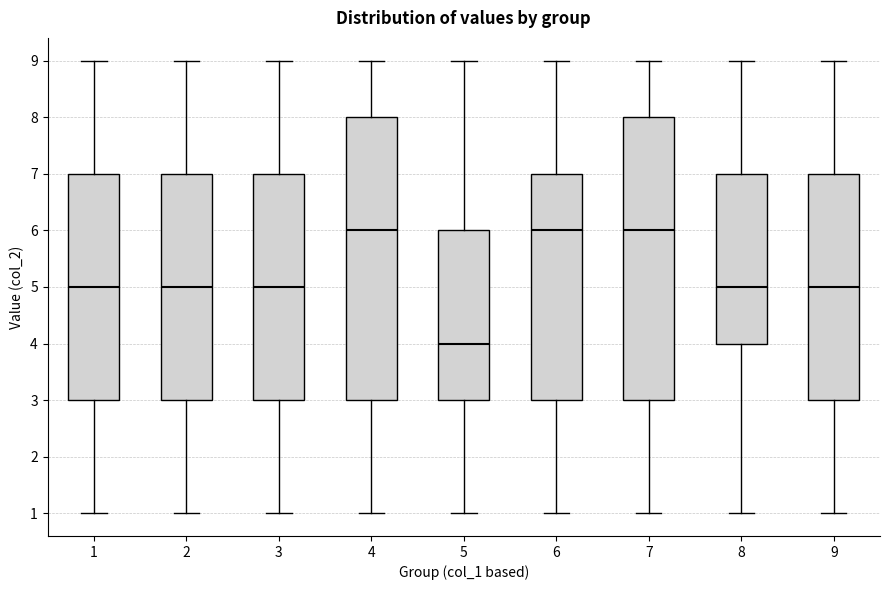

Where does the upper whisker of the box at x = 7 end on the y-axis? The values are not printed on the chart, so give them approximately, as read against the axis.

9